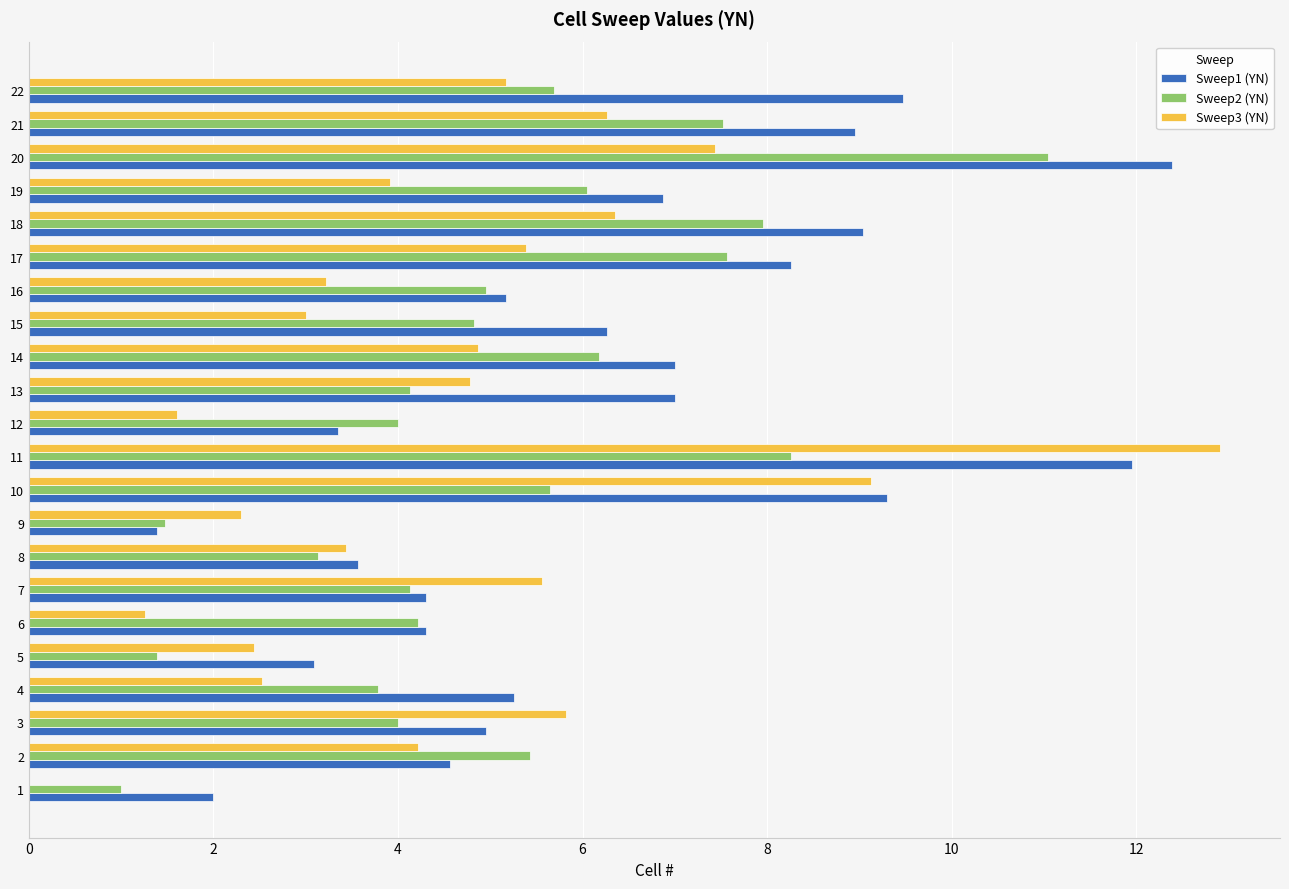

What is the sum of all Sweep1 (YN) values?

138.5